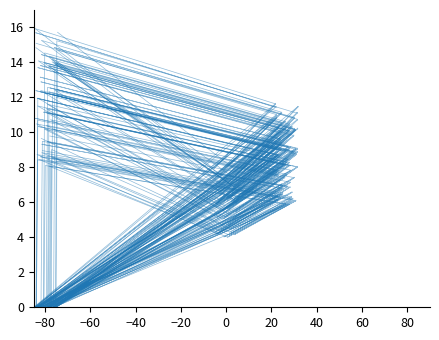

What is the value of the 2nd point from the left?

4.2